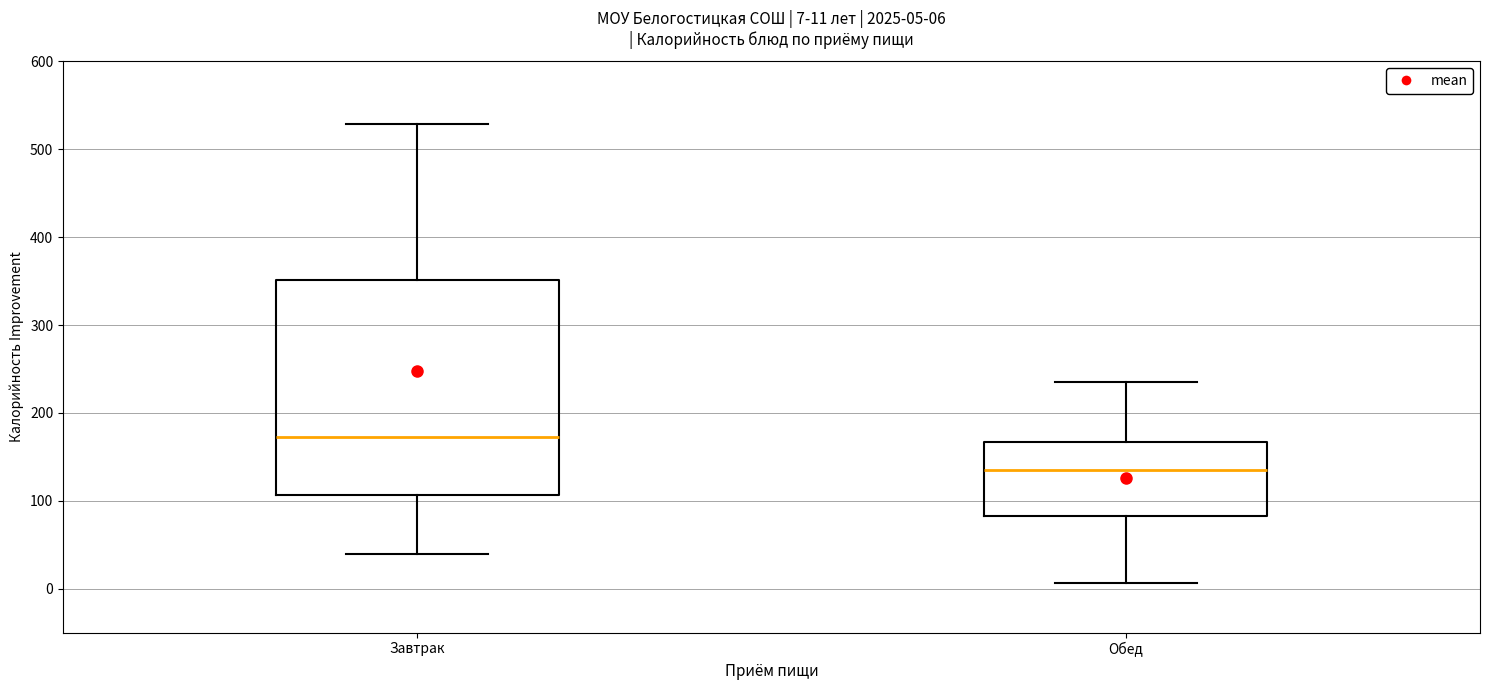

Which box's median line is the highest?

Завтрак